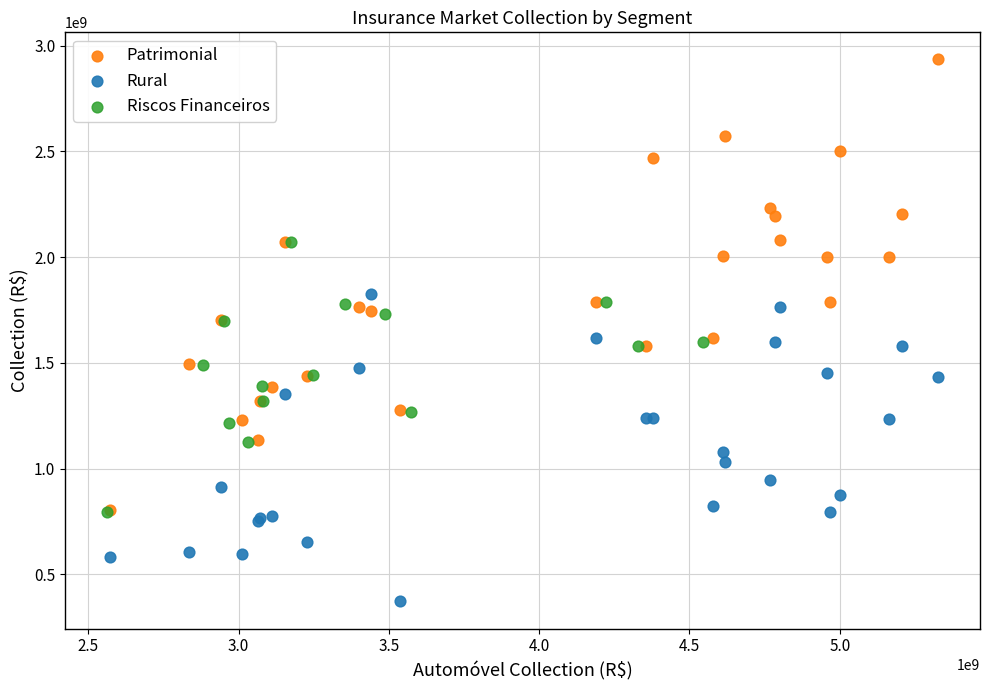

What are all the series names shown in the legend?

Patrimonial, Rural, Riscos Financeiros